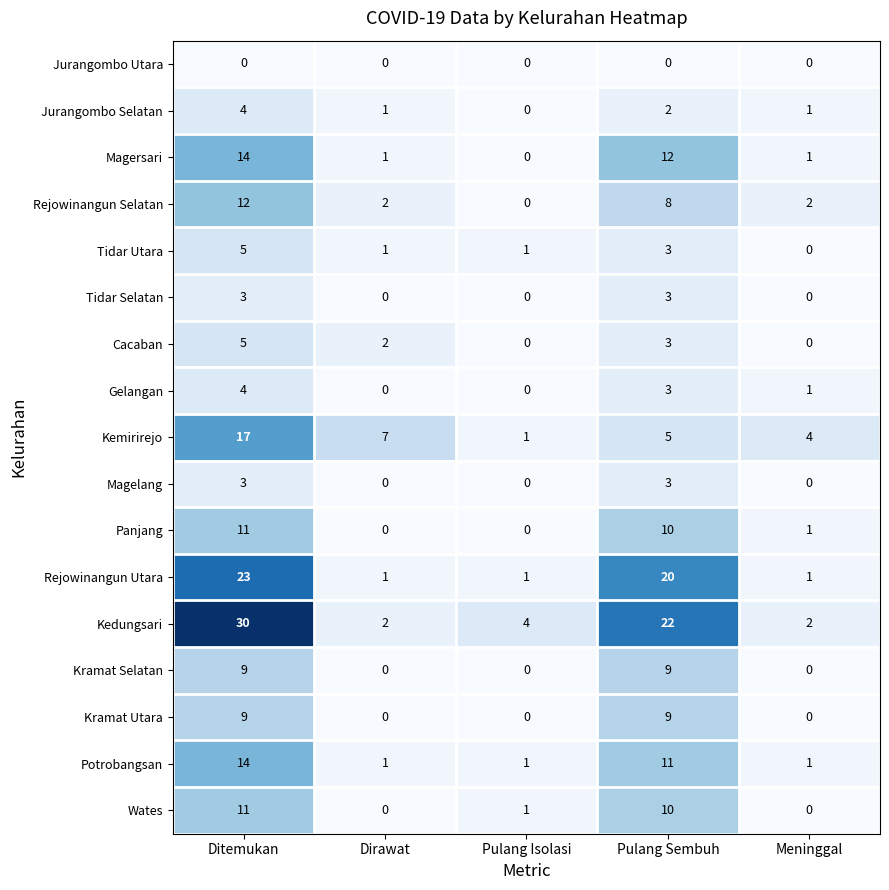

How many distinct data groups are displayed?

17